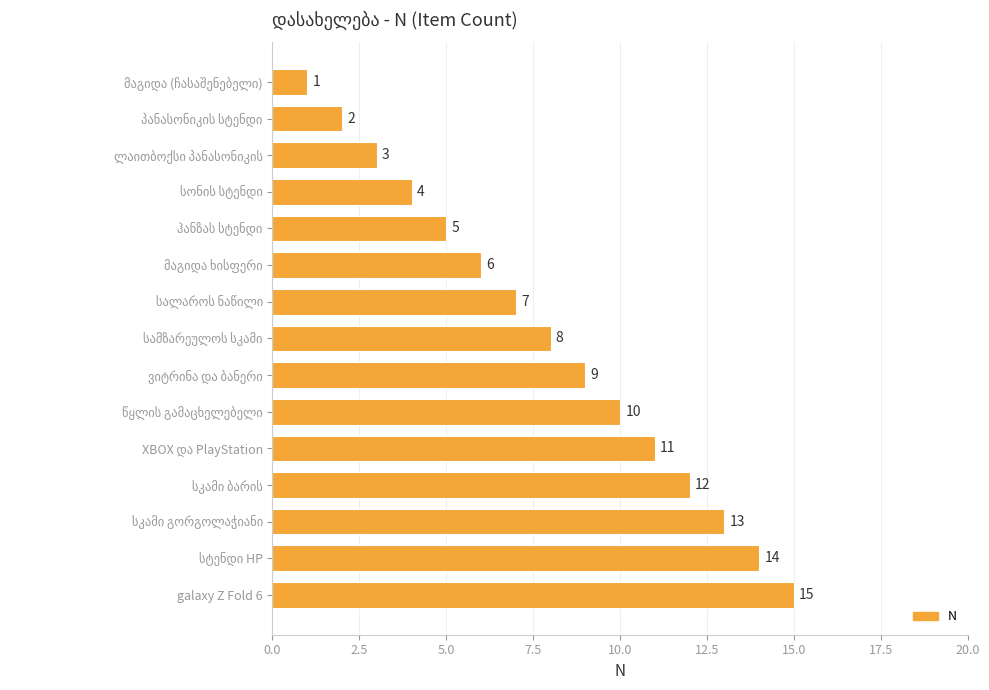

What is the difference between the maximum and minimum values?

14